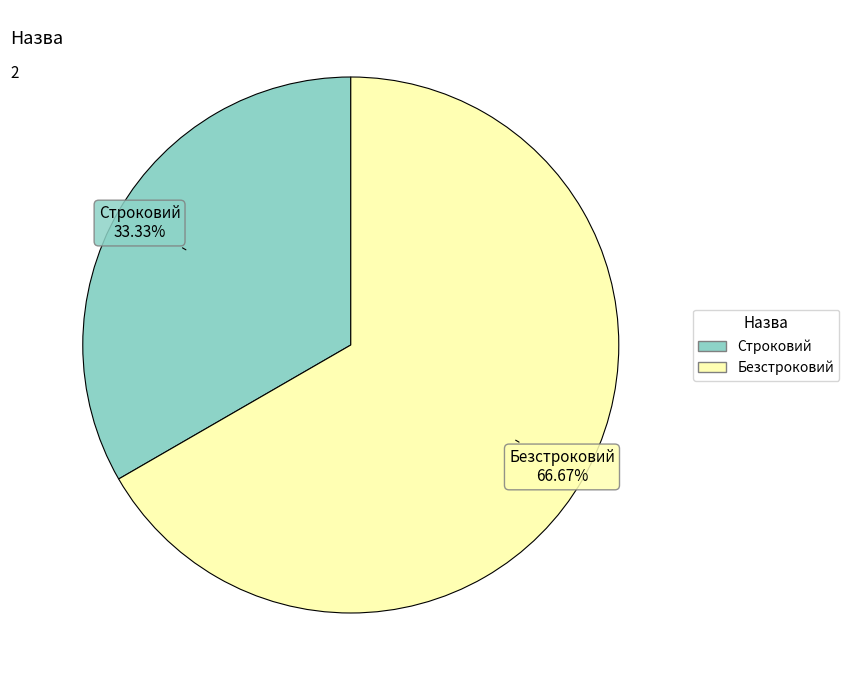

To the nearest percent, what is the average slice percentage?

50%